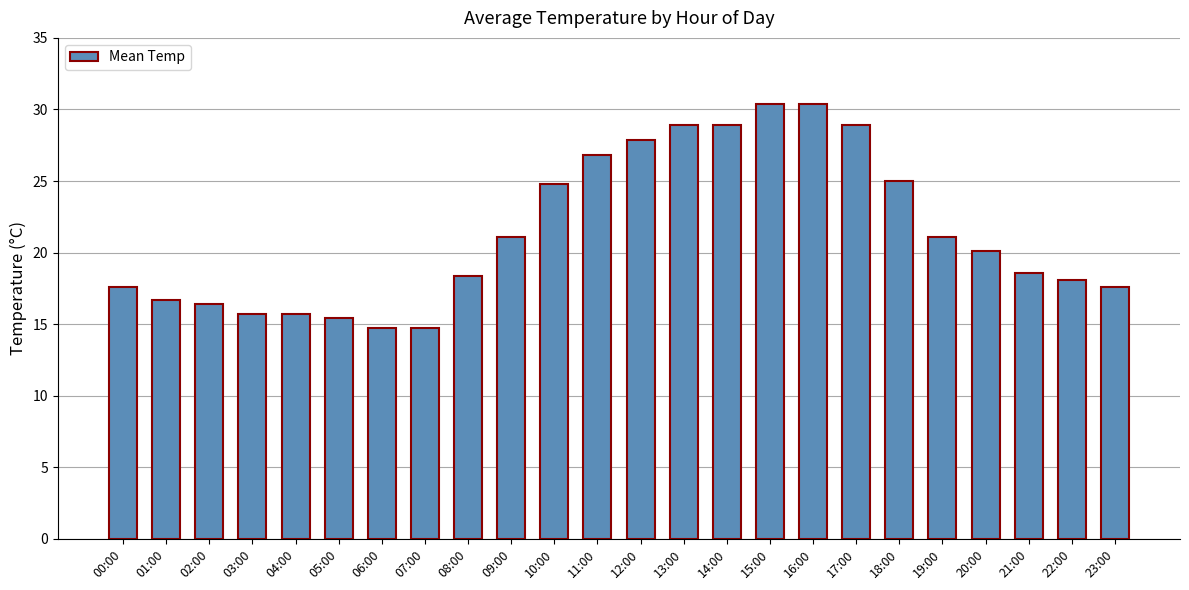

Are the bars grouped side by side (vs. stacked)?

No